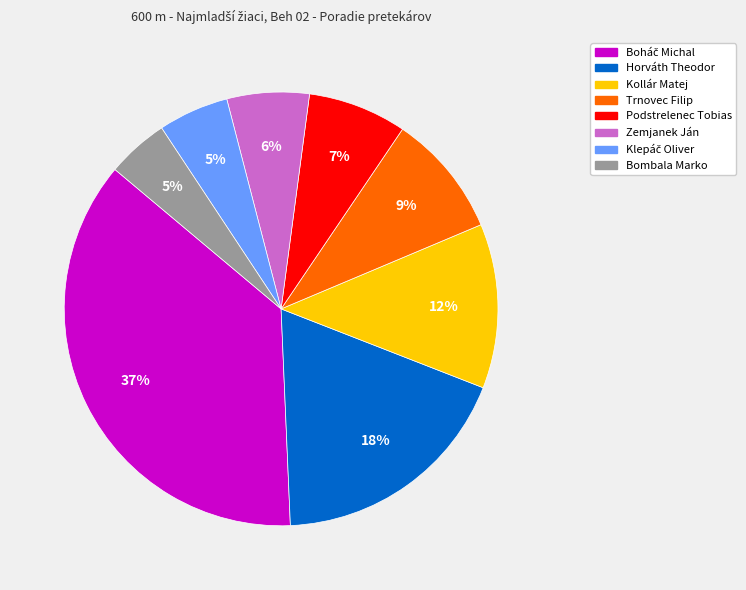

Is there any slice that represents more than half of the pie?

No